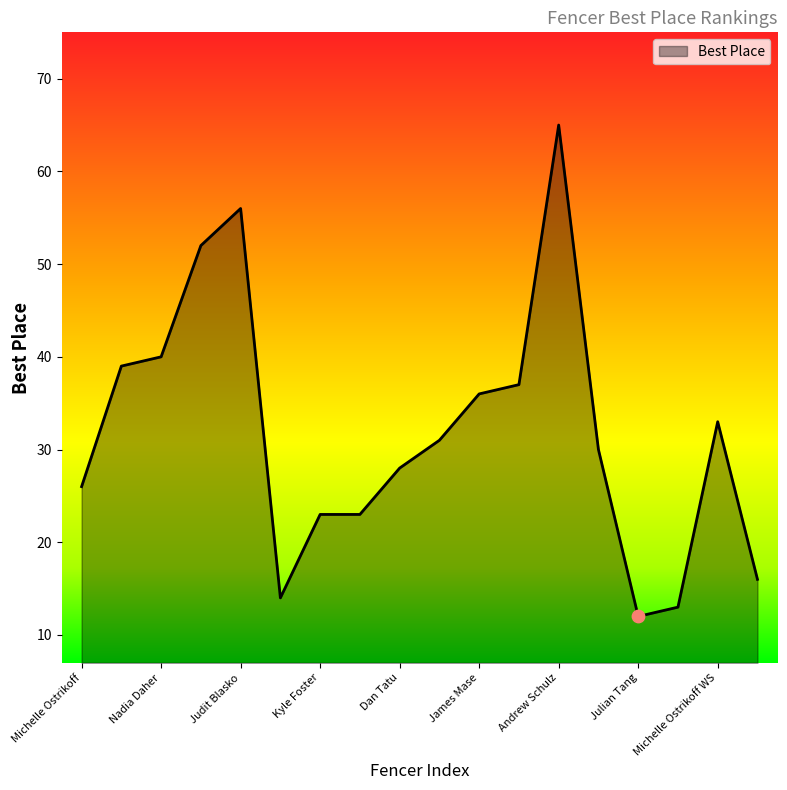

What is the minimum value shown in the chart?

12